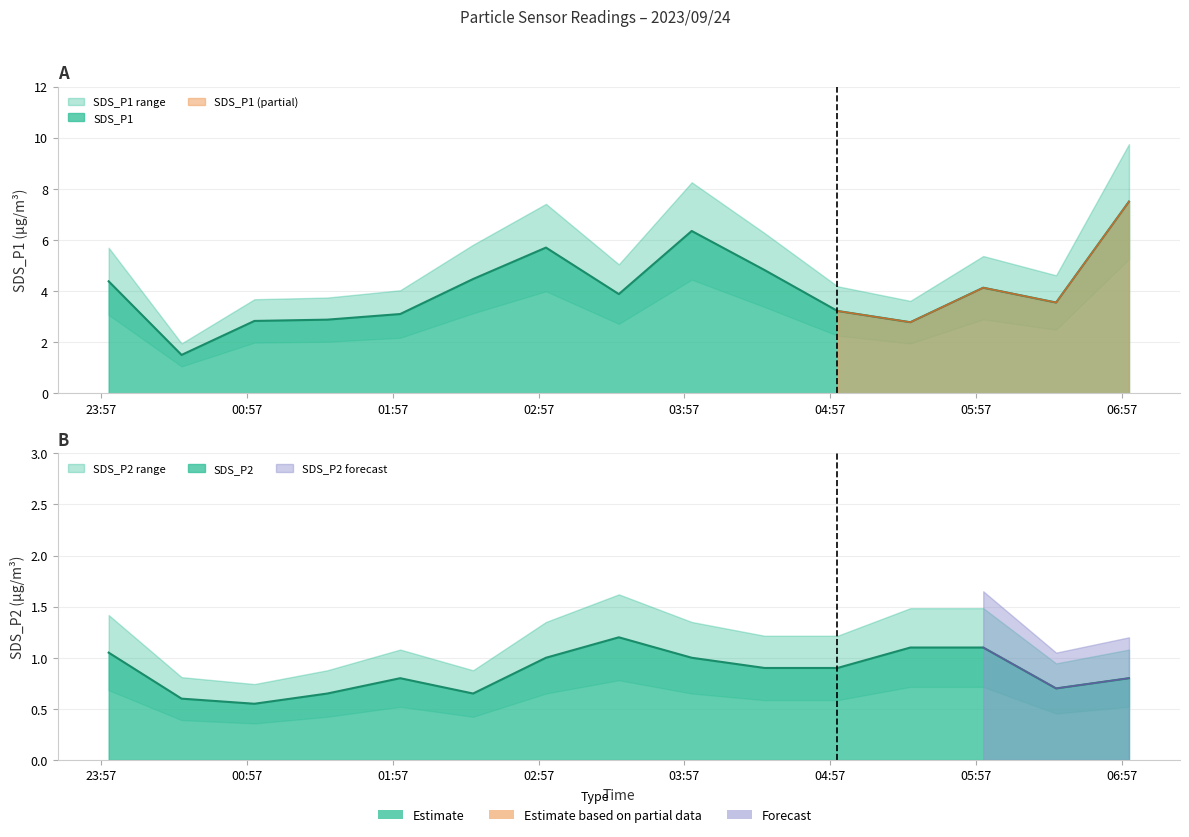

True or false: SDS_P2 has a value of 1.0 at 2023/09/24 03:00.

True